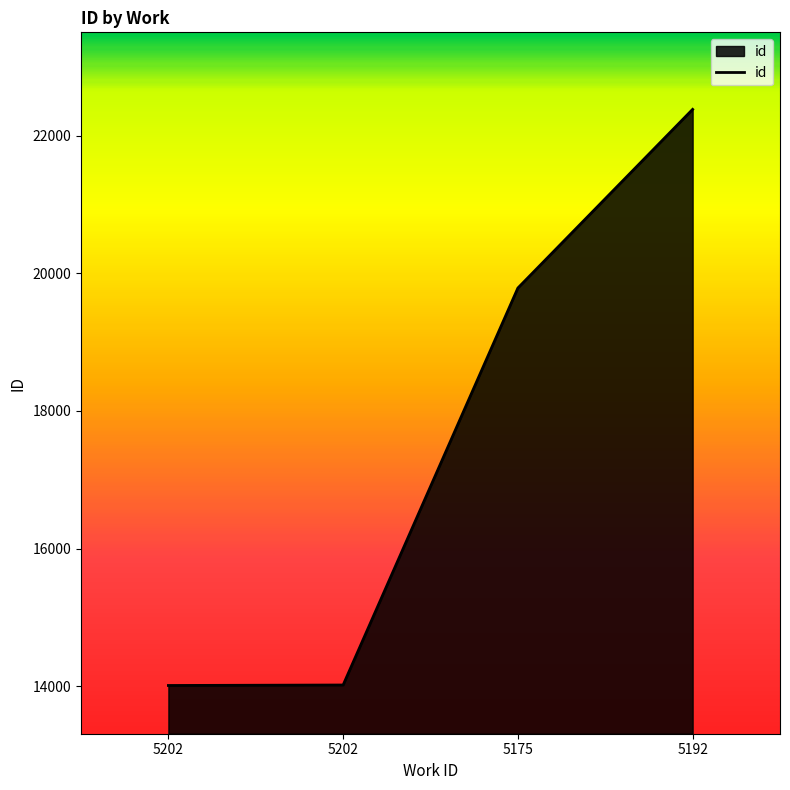

How many series are shown in this chart?

1